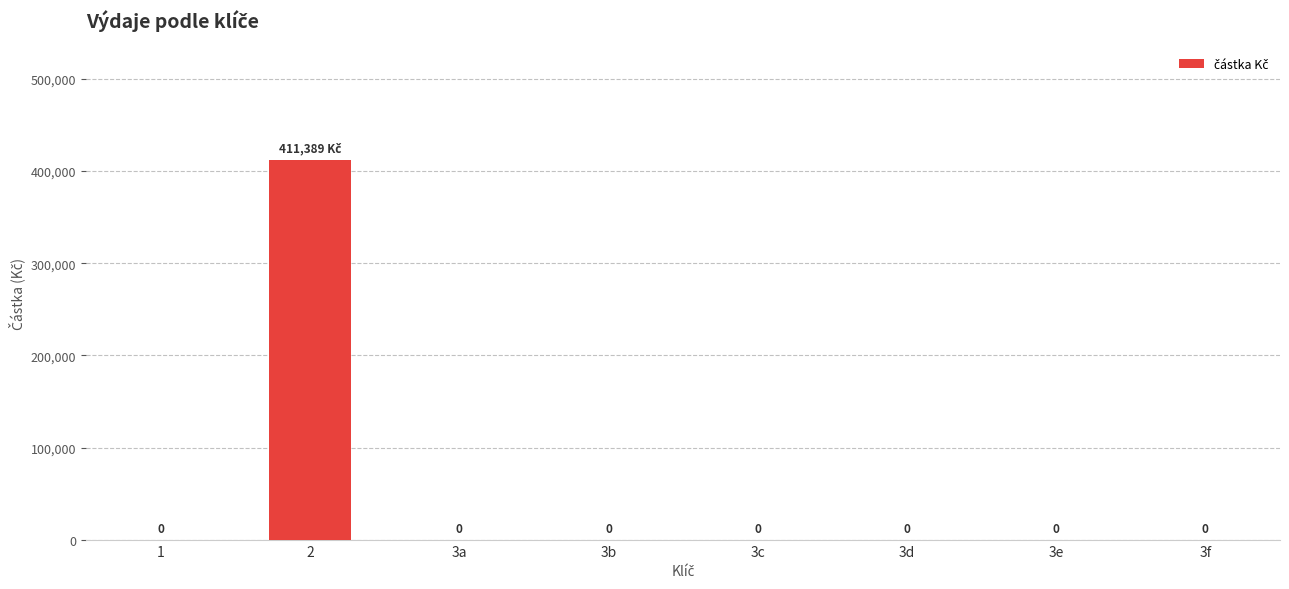

Which label corresponds to the largest value in the chart?

2